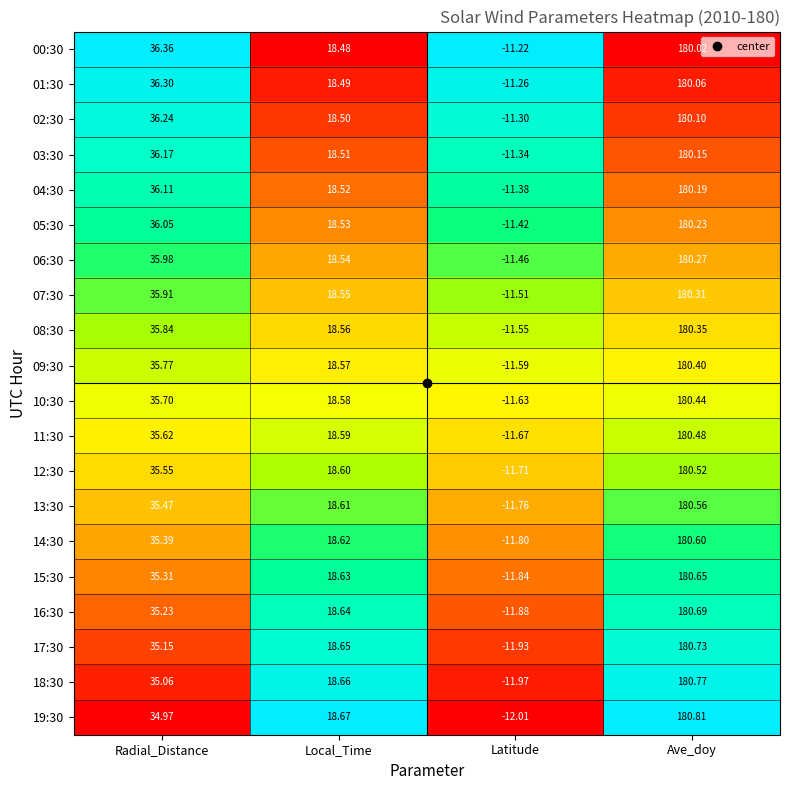

What is the difference between the highest and lowest values at Ave_doy?

0.8